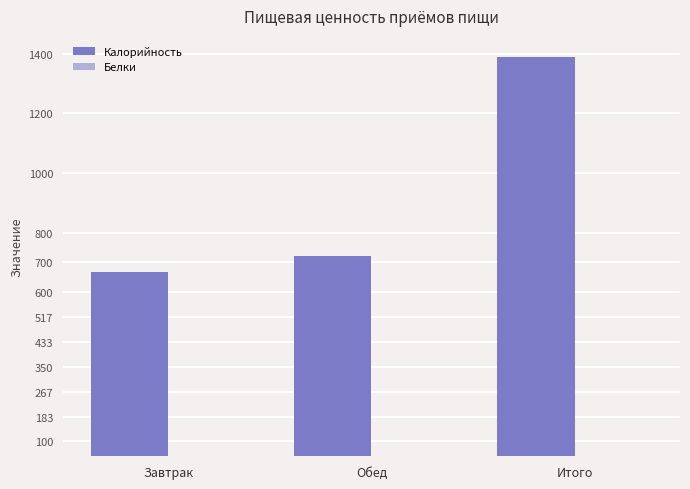

What is the difference between the maximum and minimum values in the Белки series?

20.8